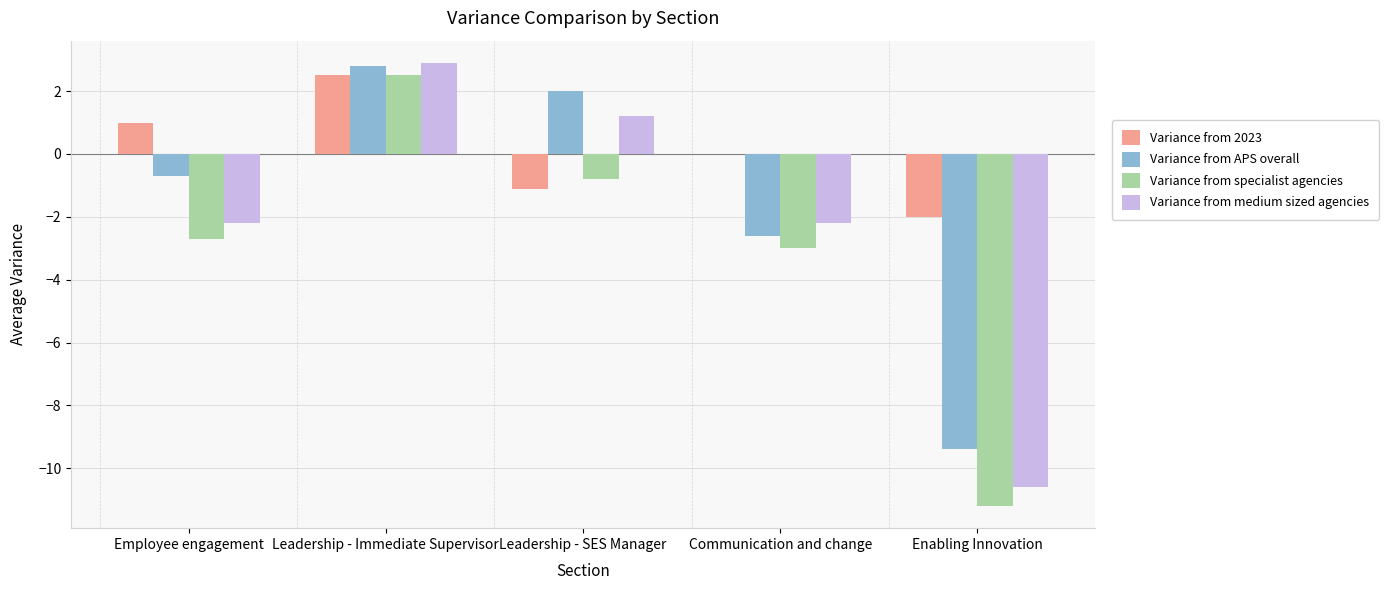

At which label does Variance from medium sized agencies reach its peak?

Leadership - Immediate Supervisor